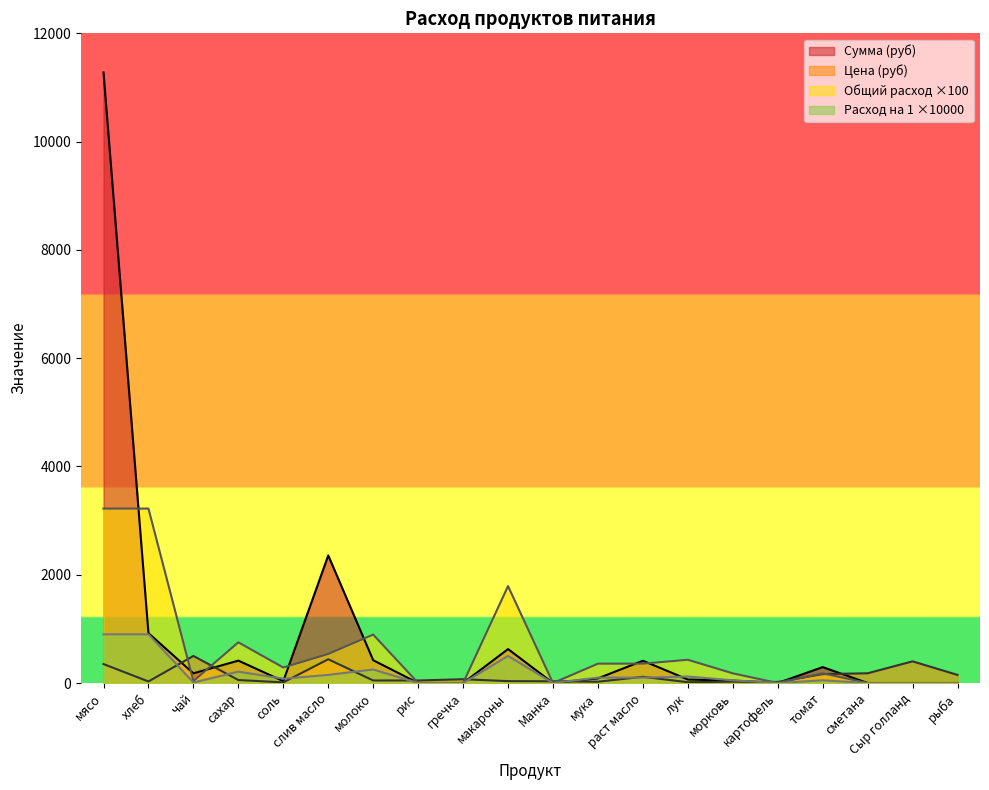

Is the value of Цена at лук greater than the value of Расход на 1 at соль?

No